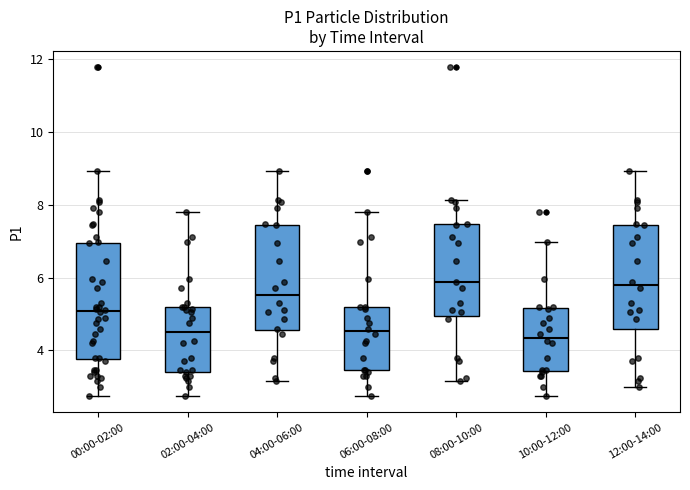

Reading left to right, transcribe this box plot: for each box, give where its median line is, the range the box spans, and where its two whiskers end, as read against the y-axis. The values are not printed on the chart, so give them approximately, as read against the axis.

00:00-02:00: median 5.0, box 3.8 to 7.0, whiskers 2.8 to 9.0
02:00-04:00: median 4.6, box 3.4 to 5.2, whiskers 2.8 to 7.8
04:00-06:00: median 5.6, box 4.6 to 7.4, whiskers 3.2 to 9.0
06:00-08:00: median 4.6, box 3.4 to 5.2, whiskers 2.8 to 7.8
08:00-10:00: median 5.8, box 5.0 to 7.4, whiskers 3.2 to 8.2
10:00-12:00: median 4.4, box 3.4 to 5.2, whiskers 2.8 to 7.0
12:00-14:00: median 5.8, box 4.6 to 7.4, whiskers 3.0 to 9.0